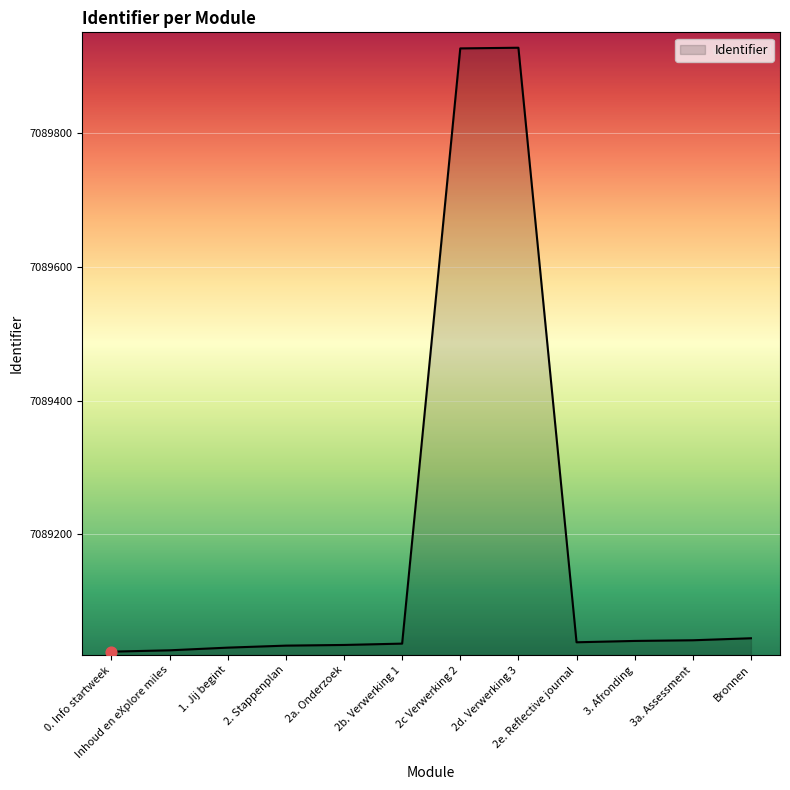

What is the change in value from 2d. Verwerking 3 to 3. Afronding?

-886